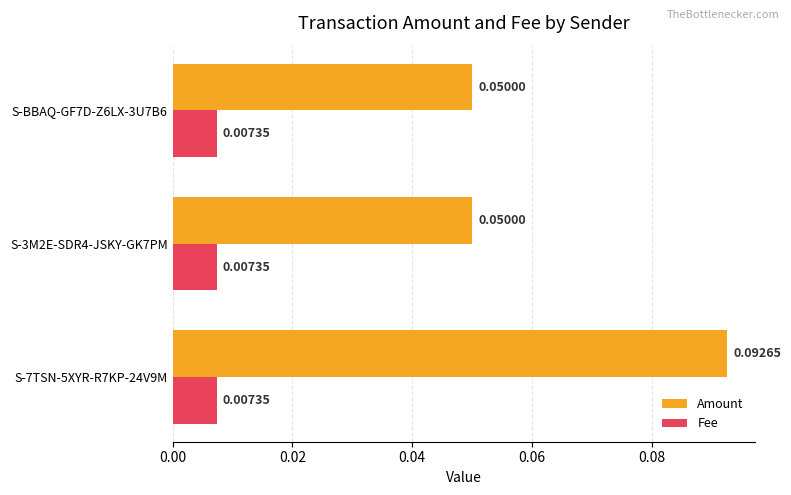

Which series has the largest range (max minus min)?

Amount